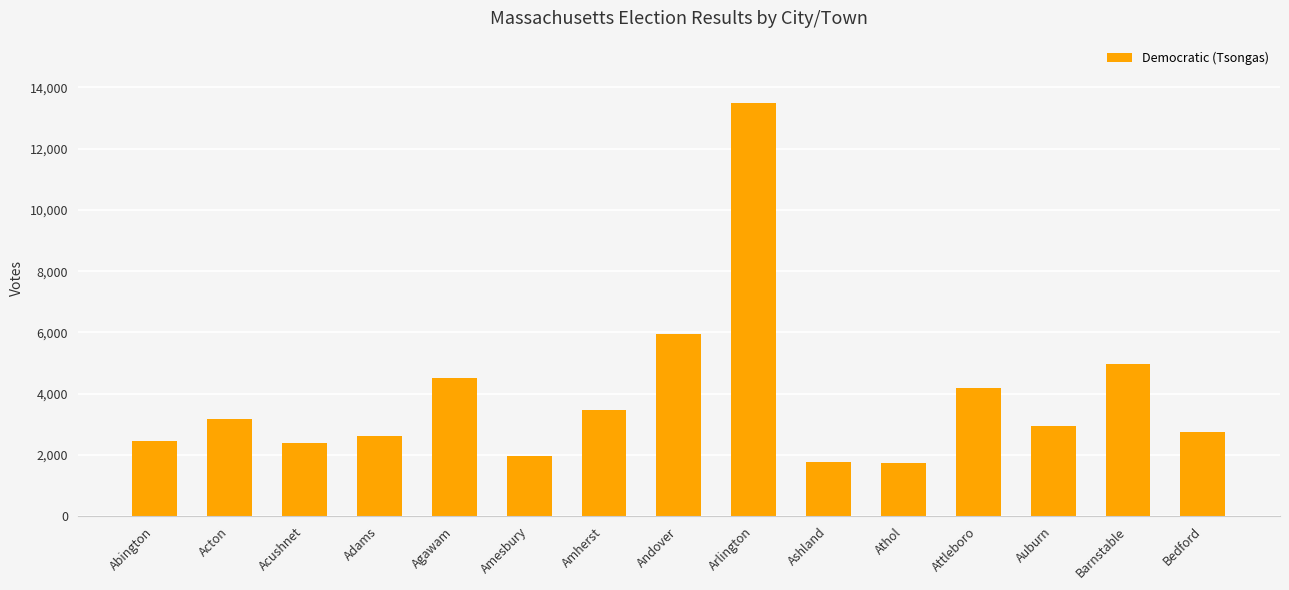

At which category does the chart reach its peak across all series?

Arlington